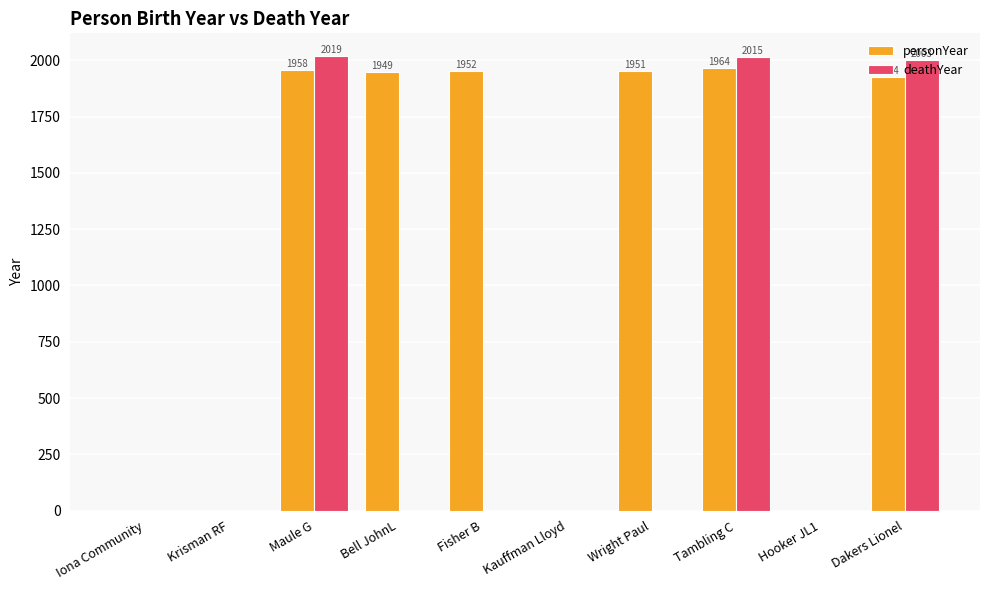

The value of deathYear at Bell JohnL is 963. True or false?

False